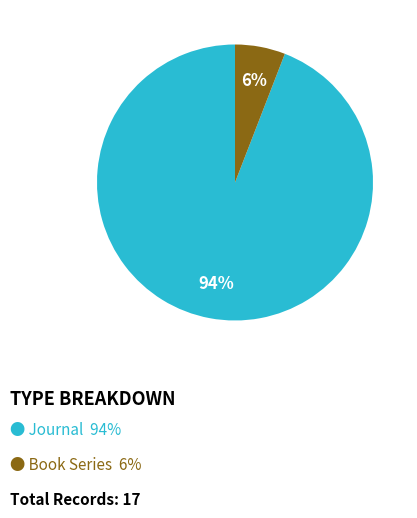

To the nearest percent, what is the average slice percentage?

50%